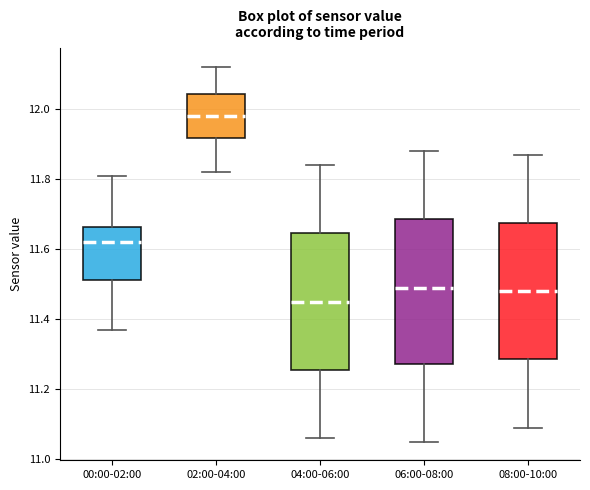

Where does the lower whisker of the box for 02:00-04:00 end on the y-axis? The values are not printed on the chart, so give them approximately, as read against the axis.

11.82